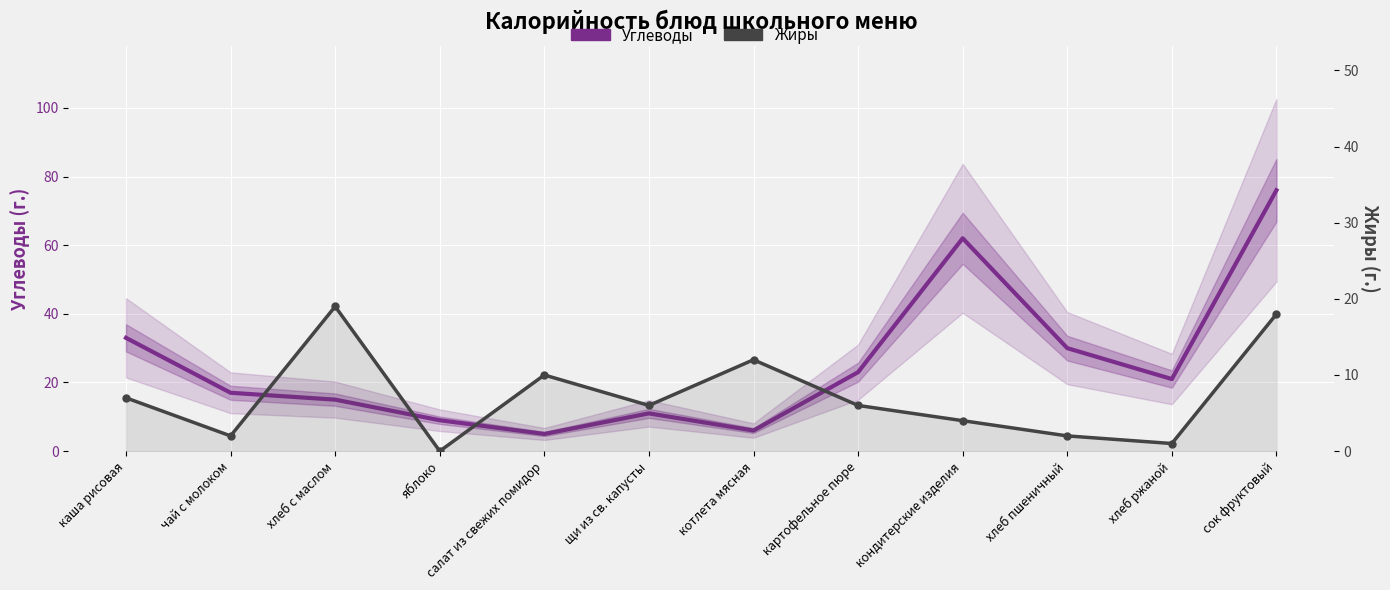

What are all the series names shown in the legend?

Углеводы, Жиры